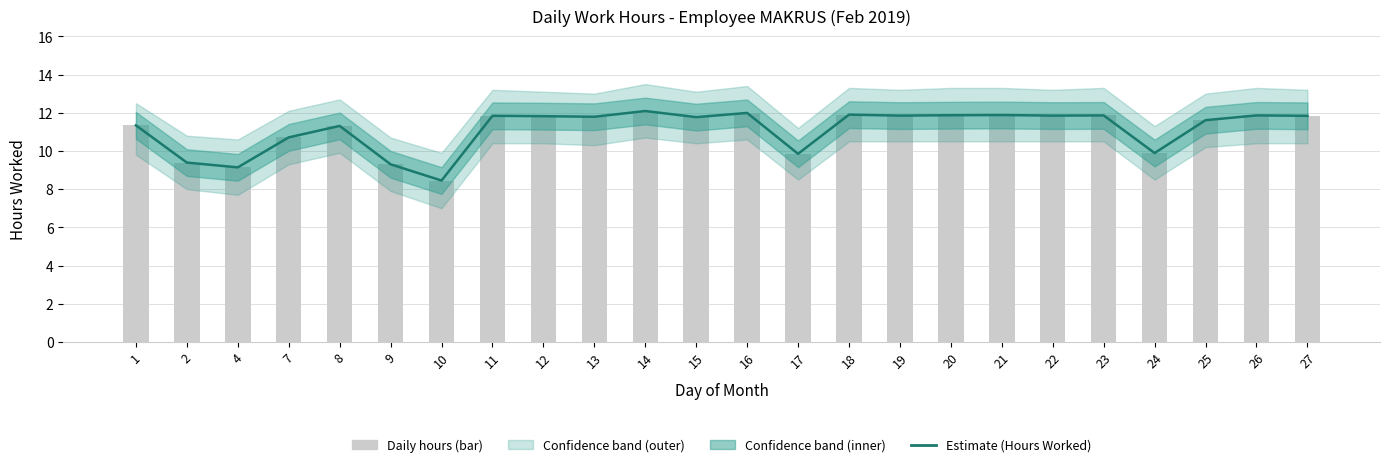

What is the difference between the maximum and minimum values?

3.6